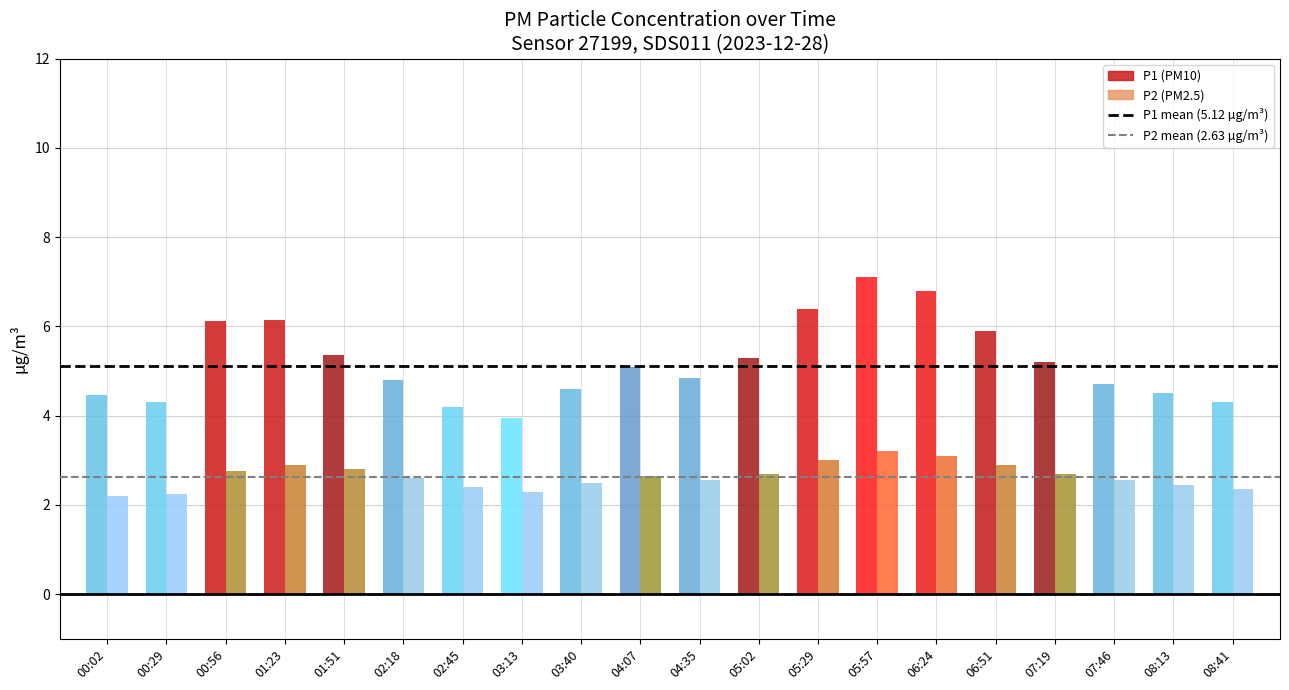

What is the value of the P1 mean (5.12 µg/m³) bar at the 2nd from the left?

5.1